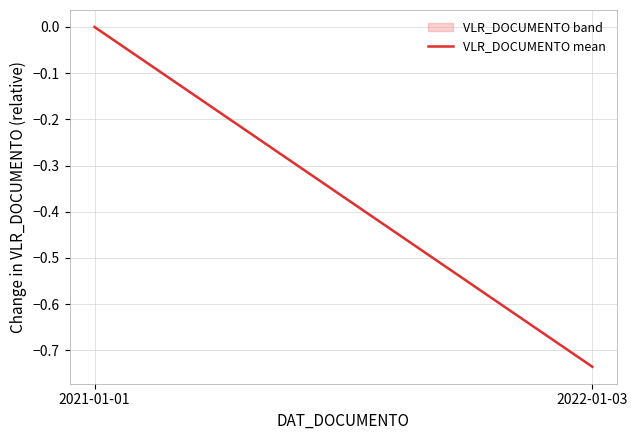

What is the minimum value shown in the chart?

-0.7